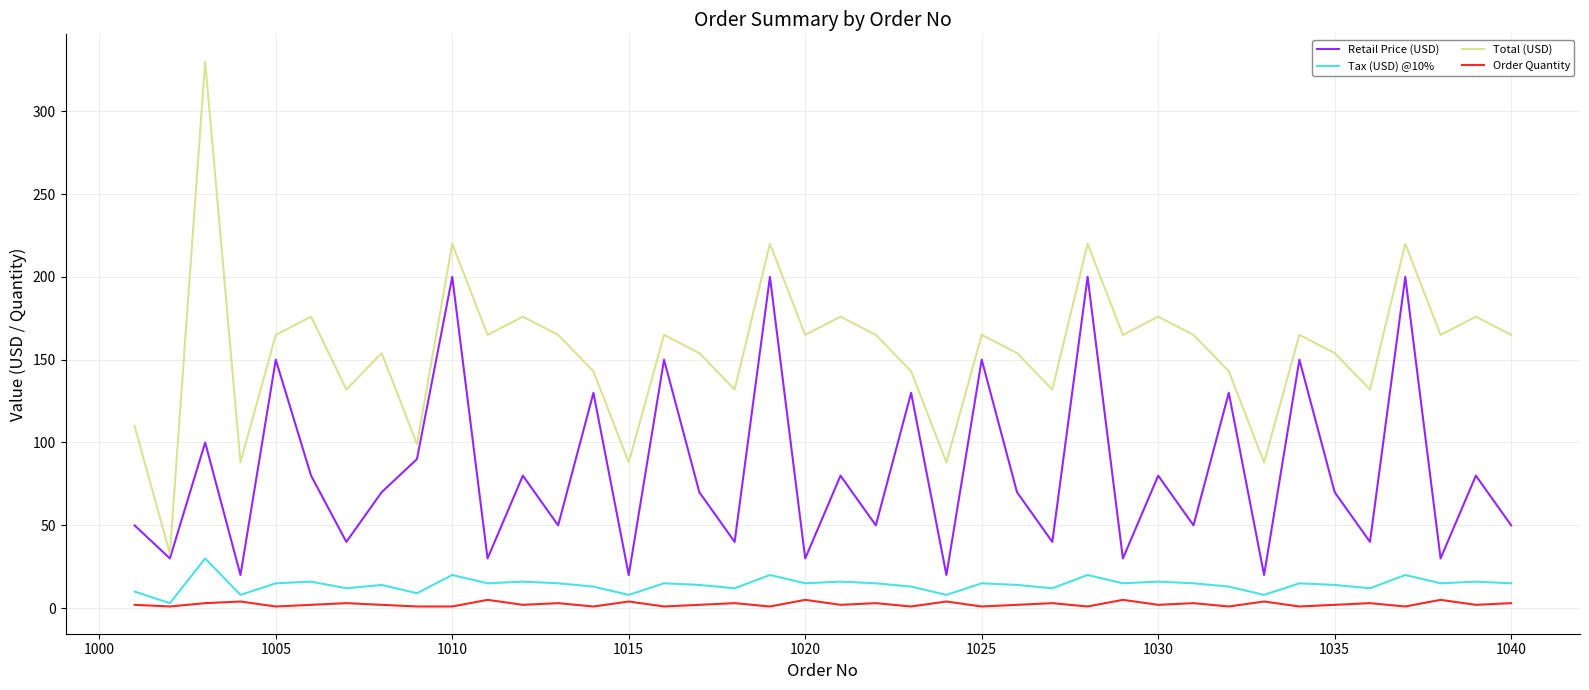

True or false: Order Quantity and Total (USD) cross at least once.

False